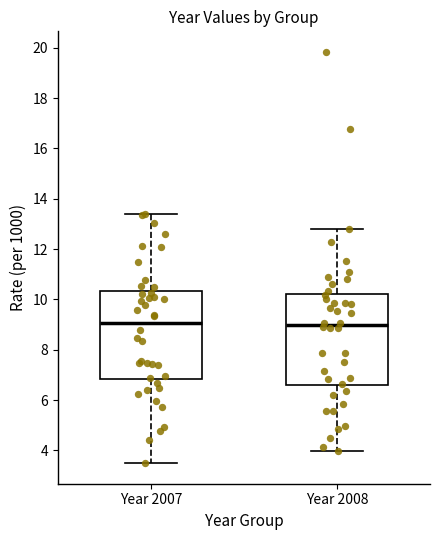

Reading left to right, transcribe this box plot: for each box, give where its median line is, the range the box spans, and where its two whiskers end, as read against the y-axis. The values are not printed on the chart, so give them approximately, as read against the axis.

Year 2007: median 9.0, box 6.8 to 10.4, whiskers 3.4 to 13.4
Year 2008: median 9.0, box 6.6 to 10.2, whiskers 4.0 to 12.8